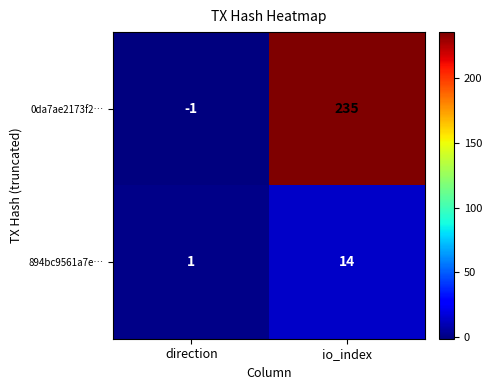

How many data points does each series have?

2